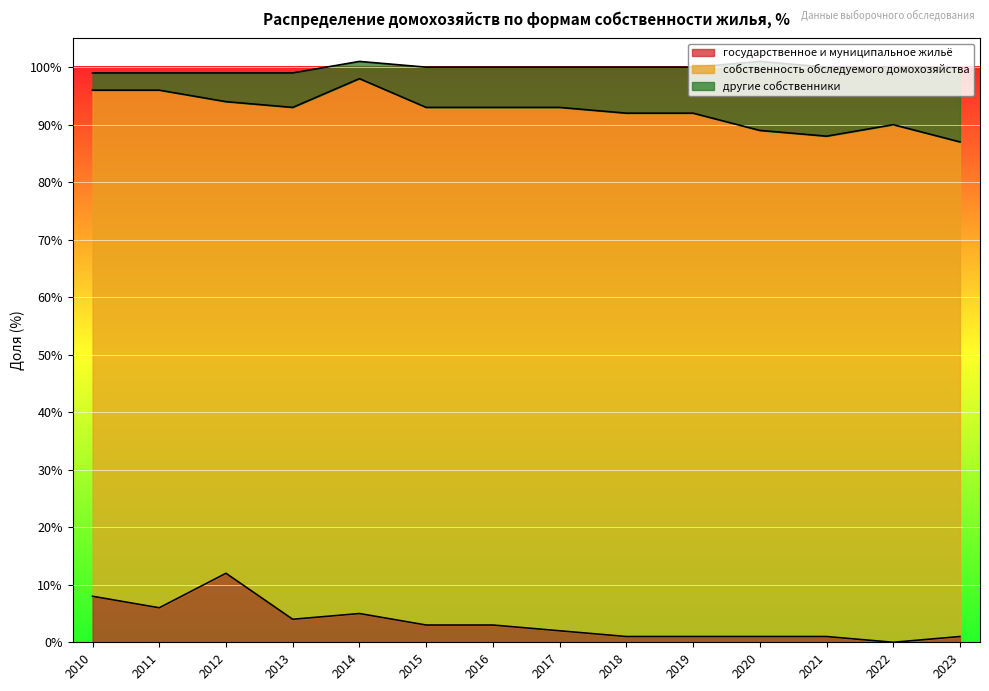

True or false: государственное и муниципальное жильё has a value of 3 at 2015.

True